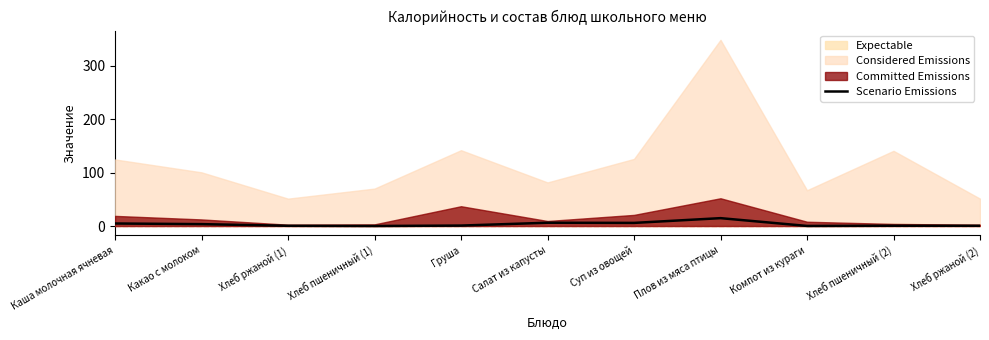

The chart shows a value of 0.8 at Груша. True or false?

True